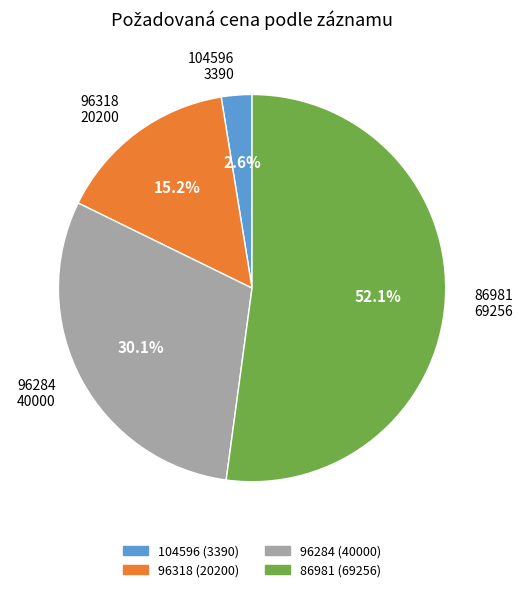

What percentage do 96284 and 86981 together represent?

82.2%